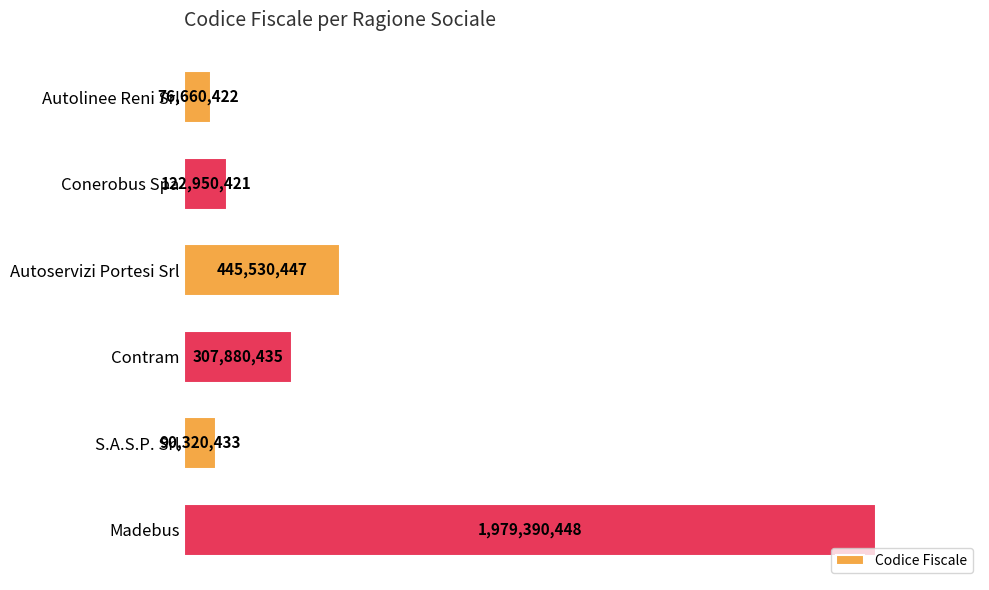

What is the minimum value shown in the chart?

76660422